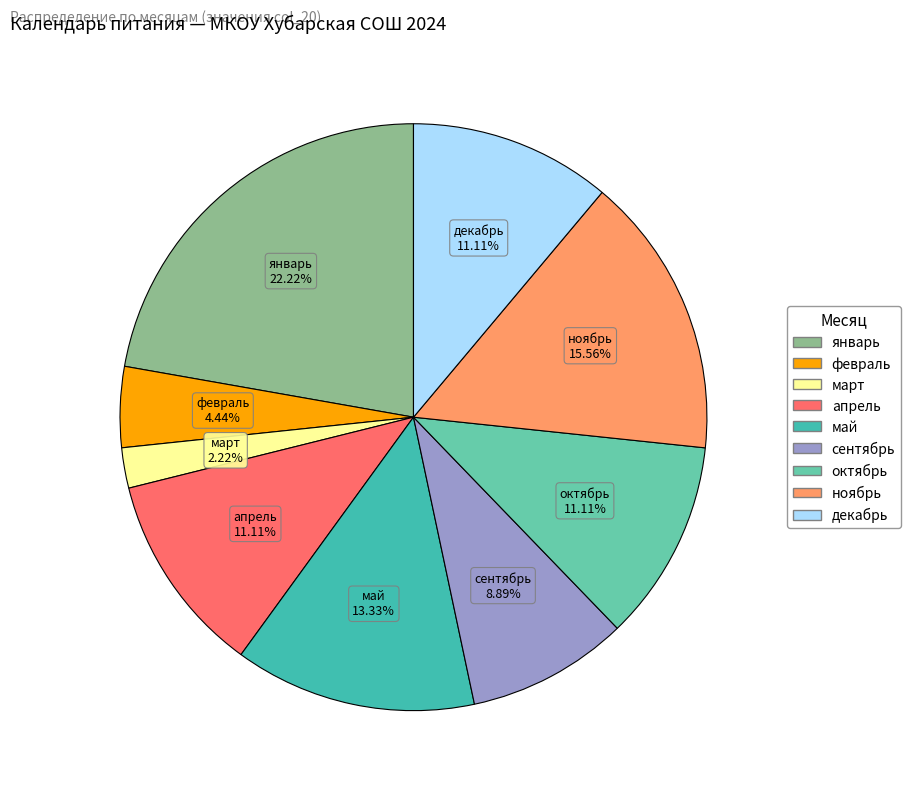

Is it true that декабрь is 1% of the pie?

False